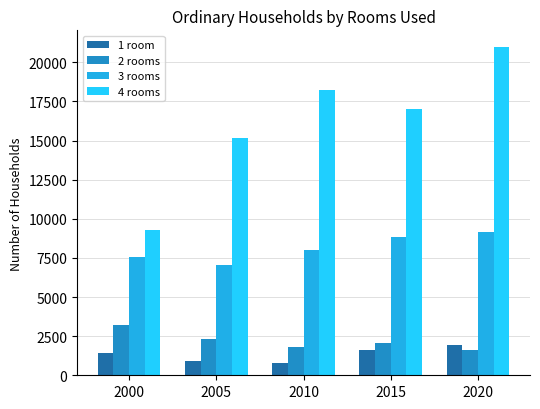

At 2010, list the series in order from smallest to largest.

1 room, 2 rooms, 3 rooms, 4 rooms